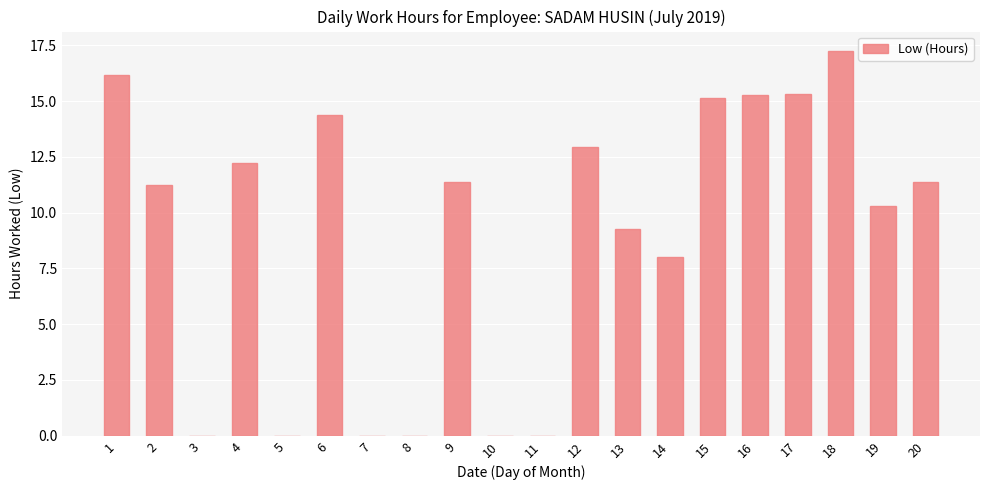

What is the sum of all values?

180.3